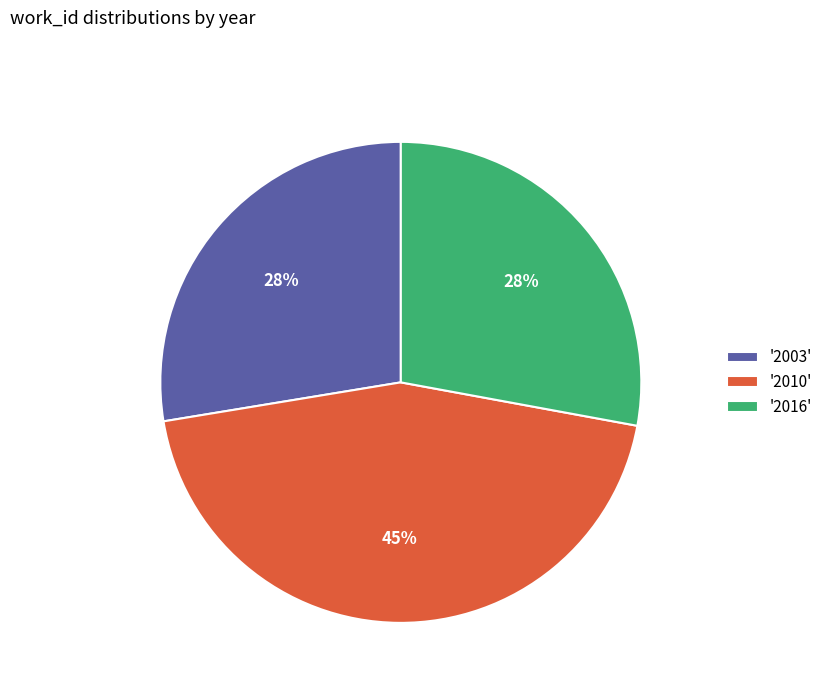

Between '2016' and '2010', which is larger?

'2010'